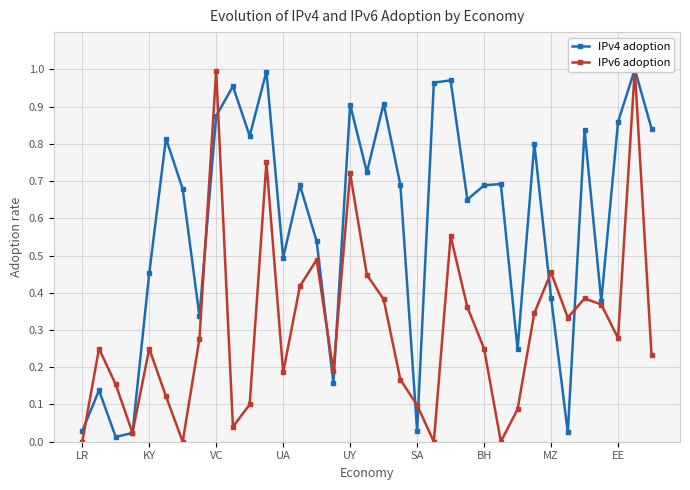

What is the average value of the IPv6 adoption series?

0.3